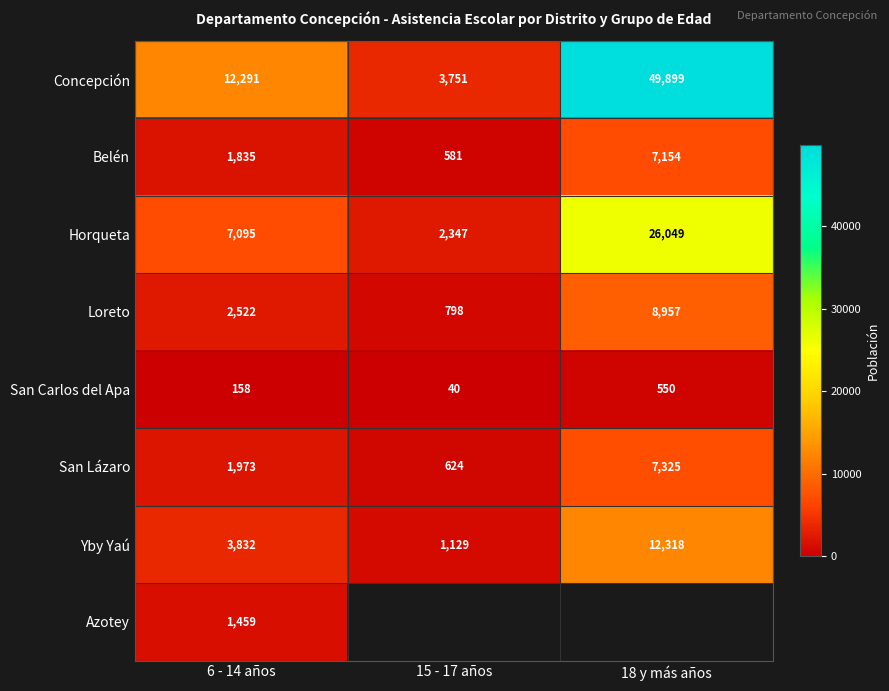

Is it true that Horqueta equals 4152.0 at 15 - 17 años?

False